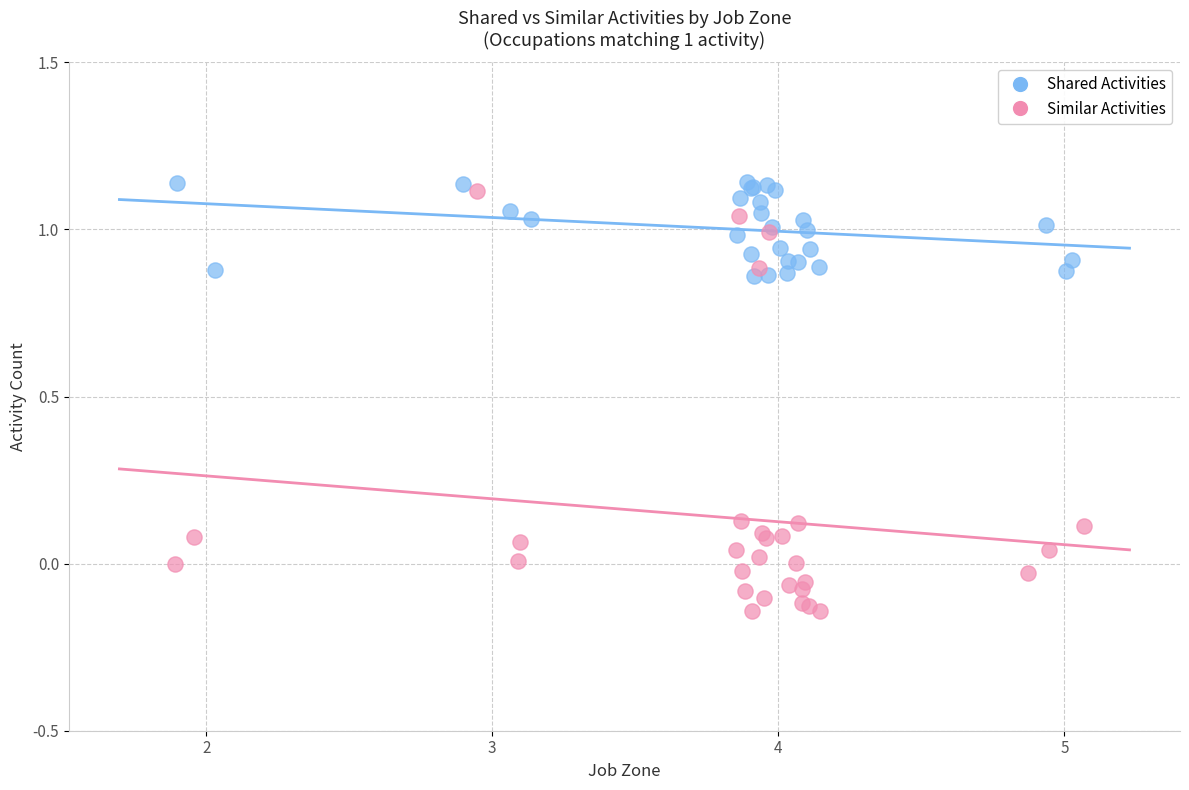

Which series contains the lowest Y value?

Similar Activities